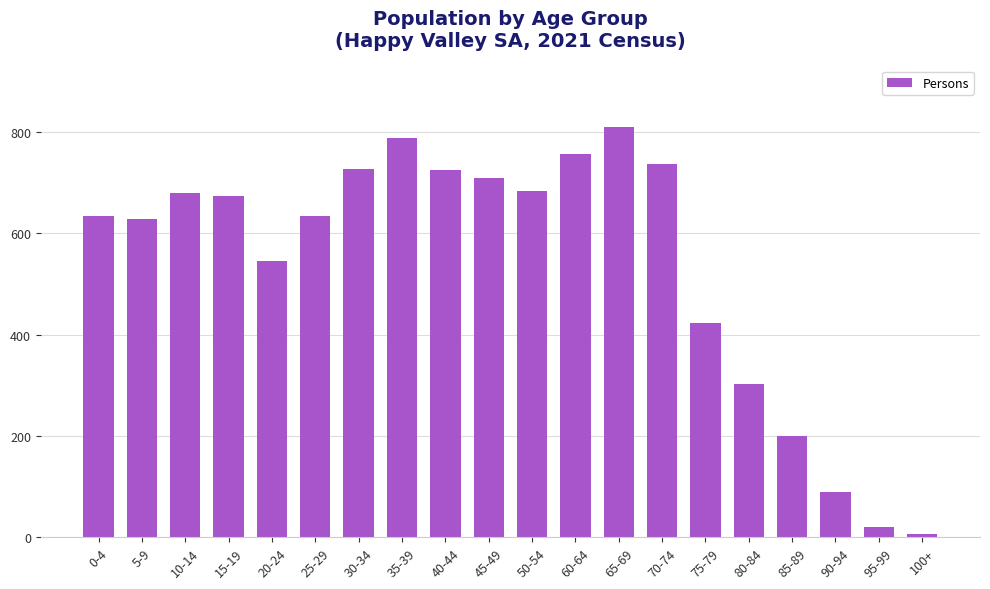

Where does the data first go above 674?

10-14